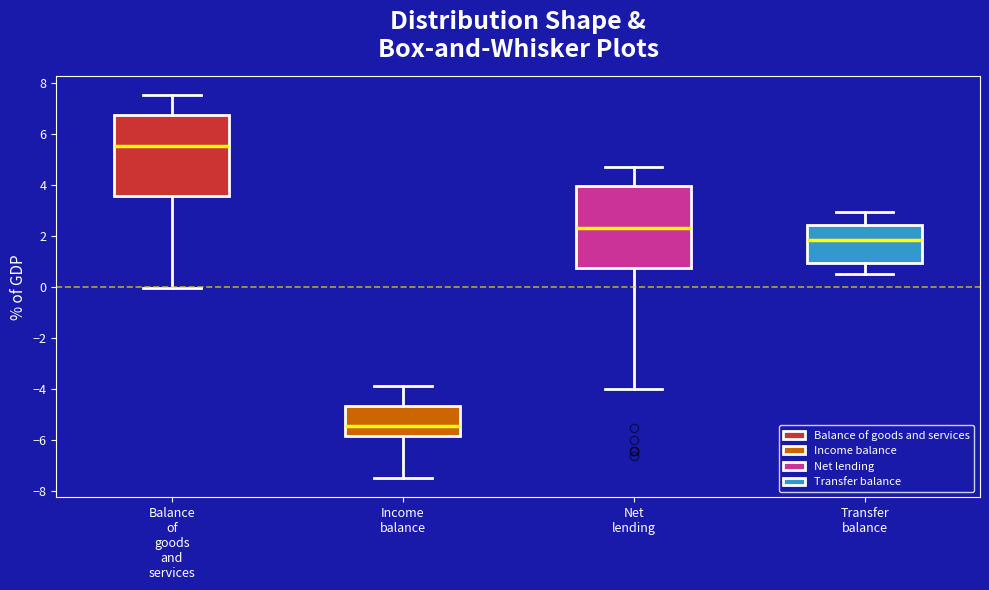

Reading left to right, read every box against the y-axis: the position of its median line, the range the box covers, and the ends of its whiskers. The values are not printed on the chart, so give them approximately, as read against the axis.

Balance of goods and services: median 5.6, box 3.6 to 6.8, whiskers 0.0 to 7.6
Income balance: median -5.4, box -5.8 to -4.6, whiskers -7.4 to -3.8
Net lending: median 2.2, box 0.8 to 4.0, whiskers -4.0 to 4.8
Transfer balance: median 1.8, box 1.0 to 2.4, whiskers 0.4 to 3.0